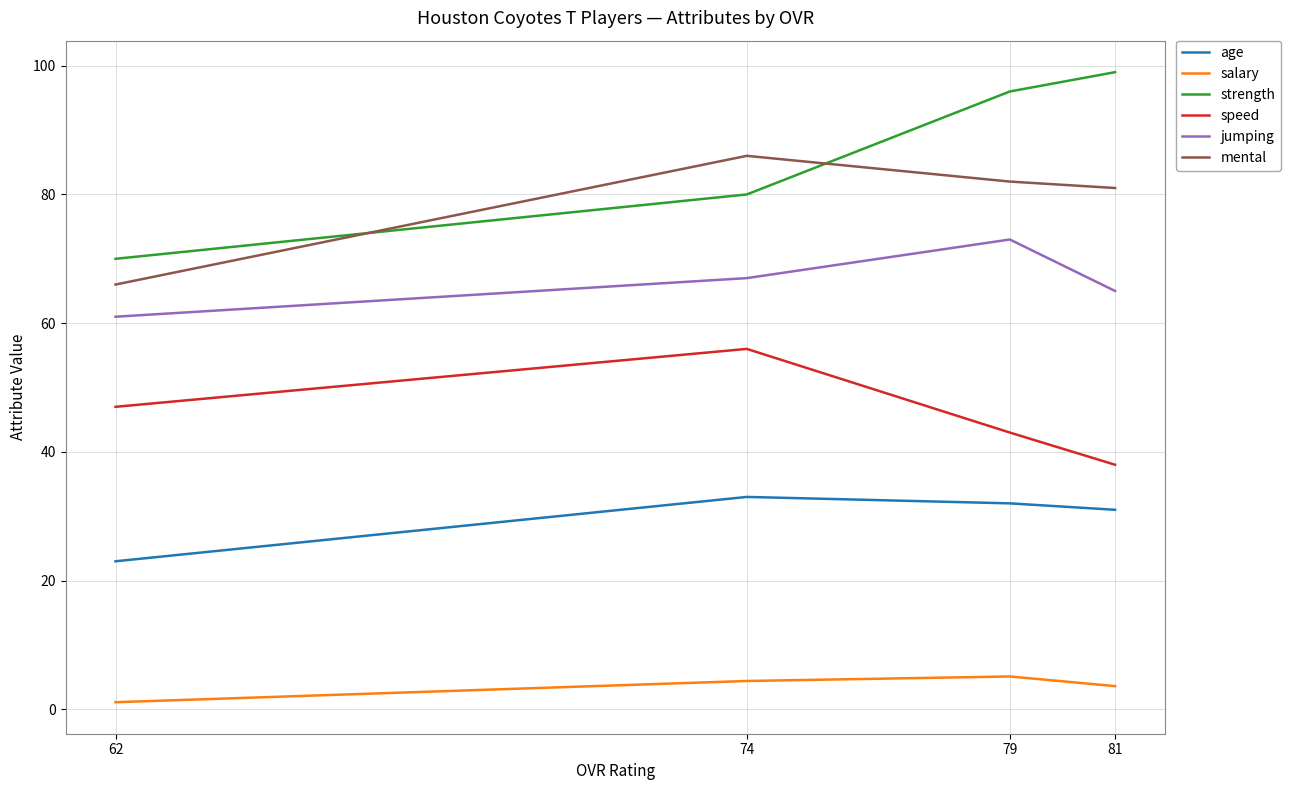

What are all the series names shown in the legend?

age, salary, strength, speed, jumping, mental